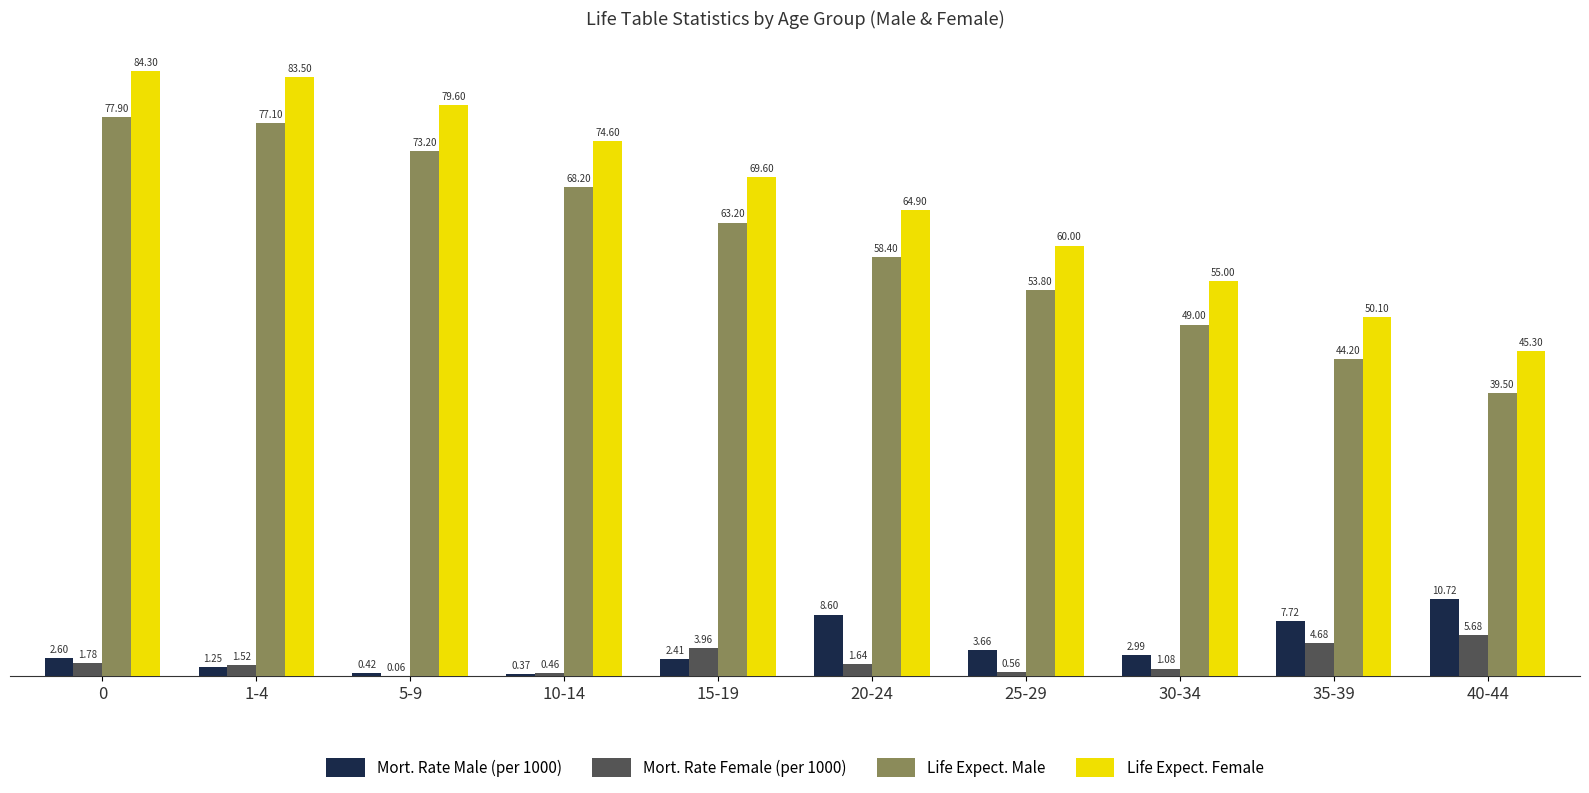

Which series has the largest total across all categories?

Life Expect. Female